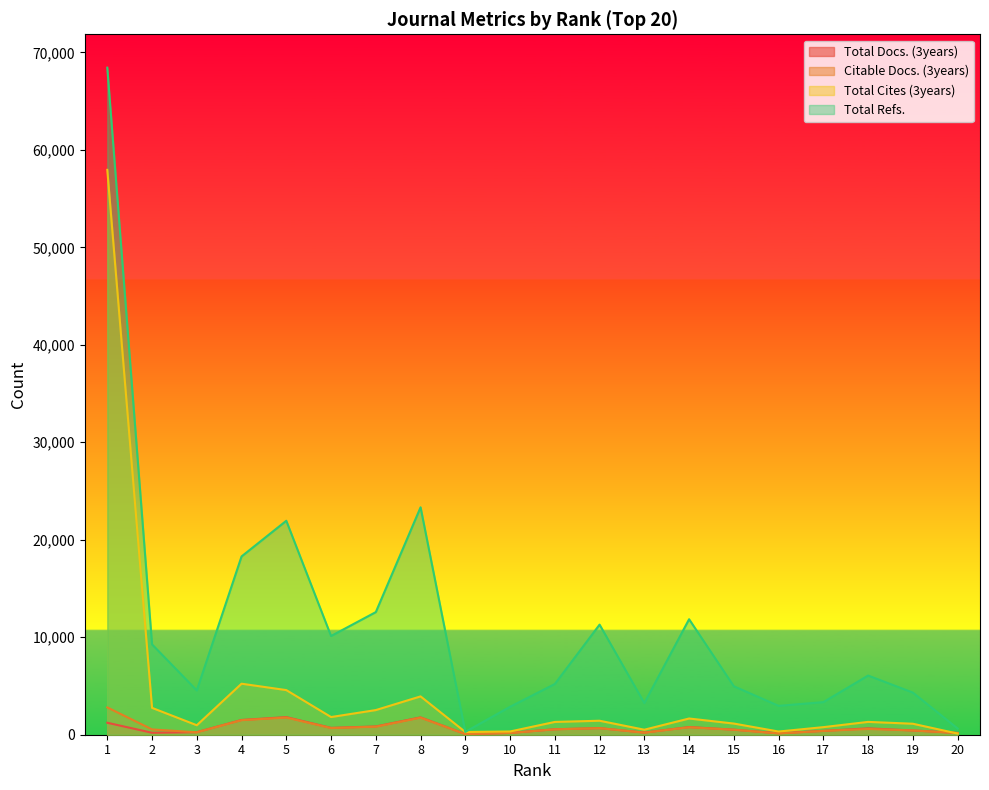

What is the total value across all series at 1?

130416